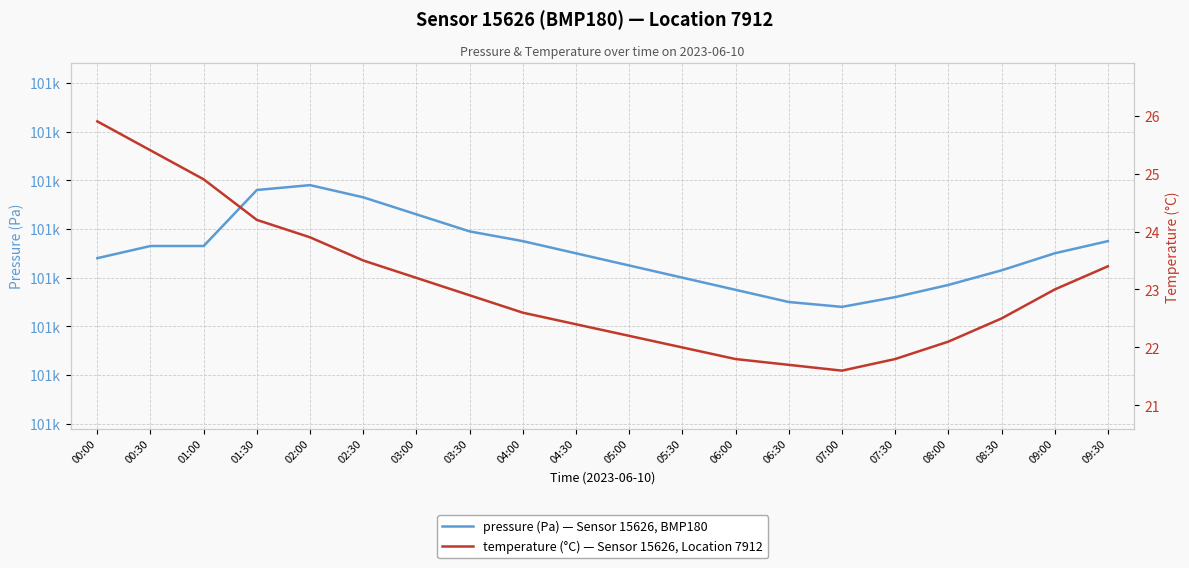

At which category is the sum across all series the highest?

02:00